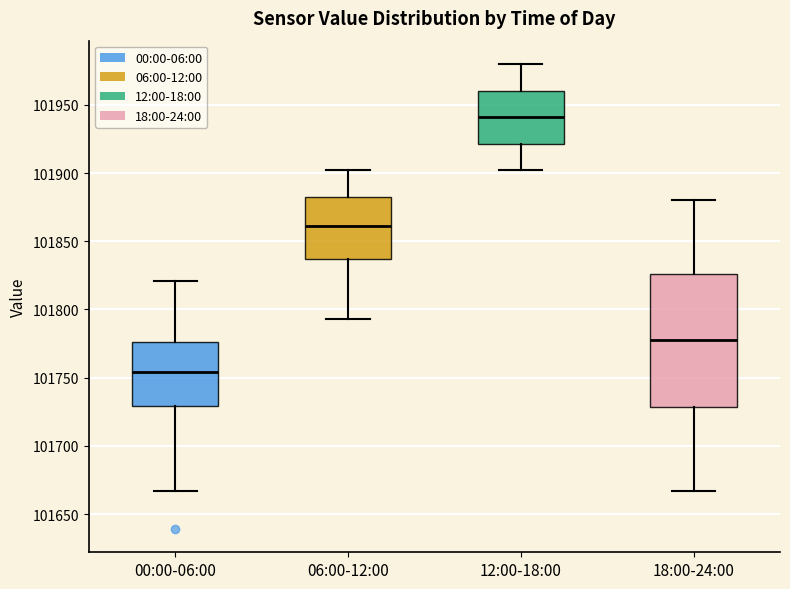

Which box is the tallest, from its lower edge to its upper edge?

18:00-24:00